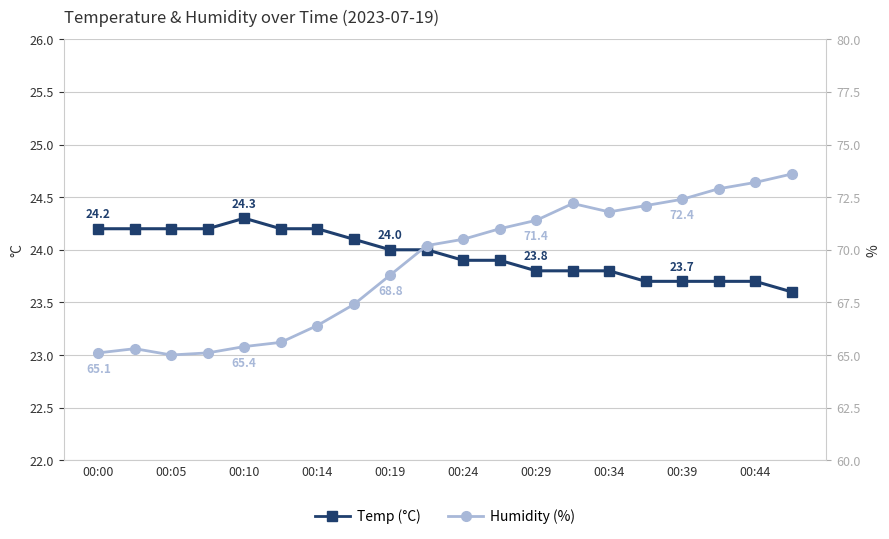

How many interior local valleys does the Humidity series have?

2